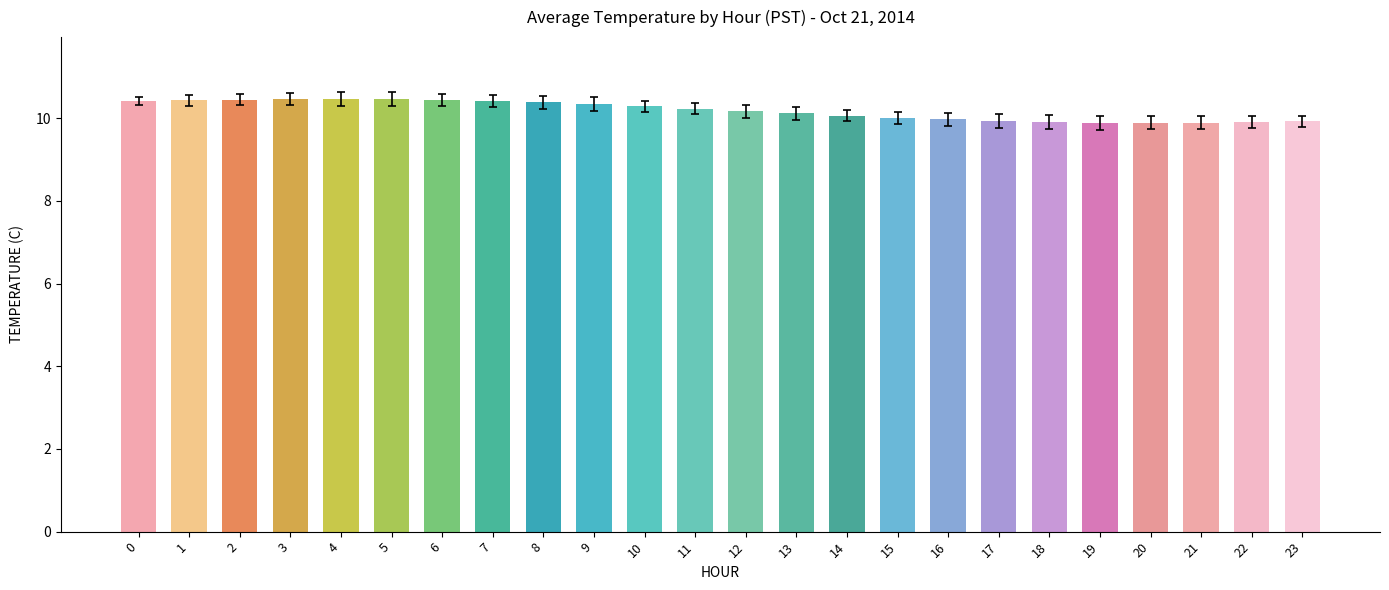

Rank the categories by value from lowest to highest.

19, 20, 21, 18, 22, 23, 17, 16, 15, 14, 13, 12, 11, 10, 9, 8, 0, 7, 1, 6, 2, 3, 4, 5